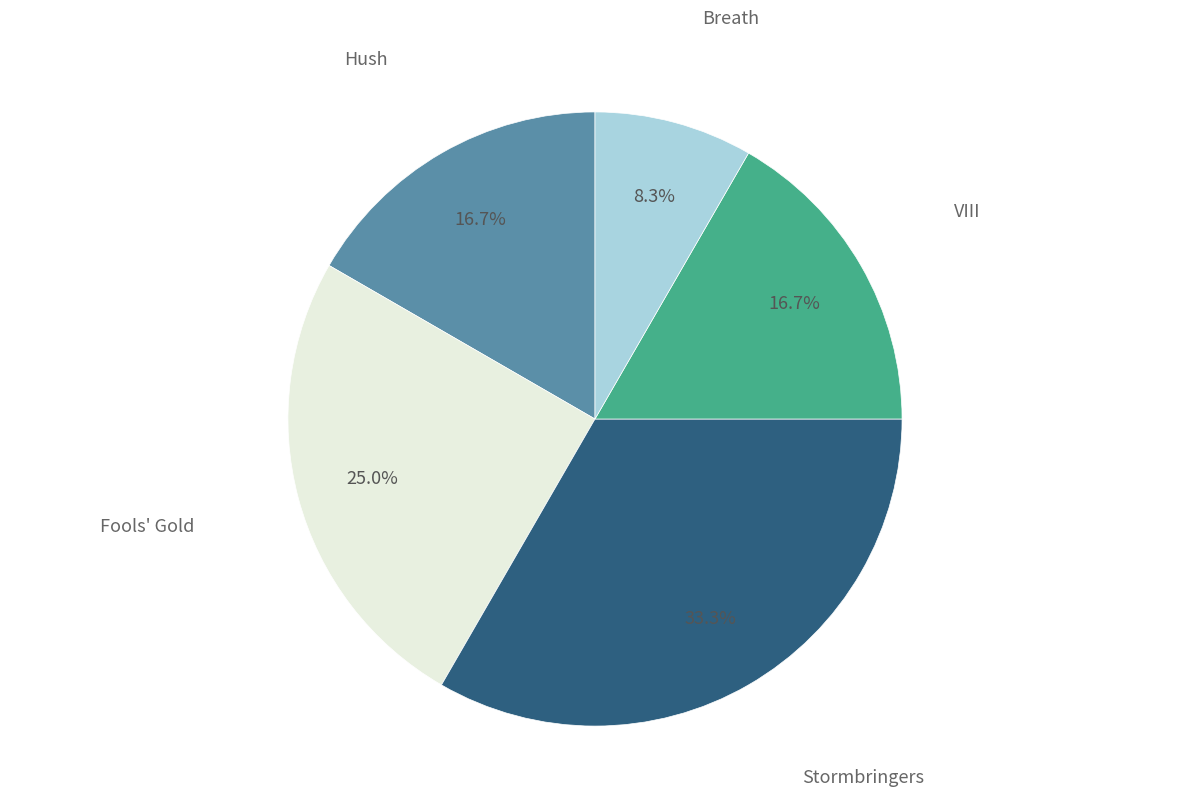

Between Breath and Stormbringers, which is larger?

Stormbringers